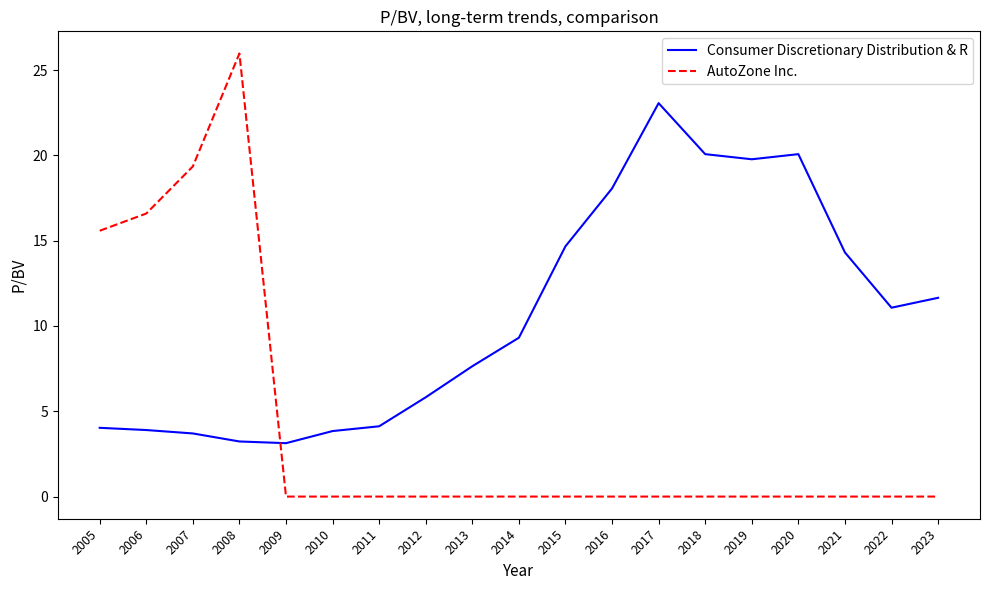

What is the total value across all series at 2022?

11.1